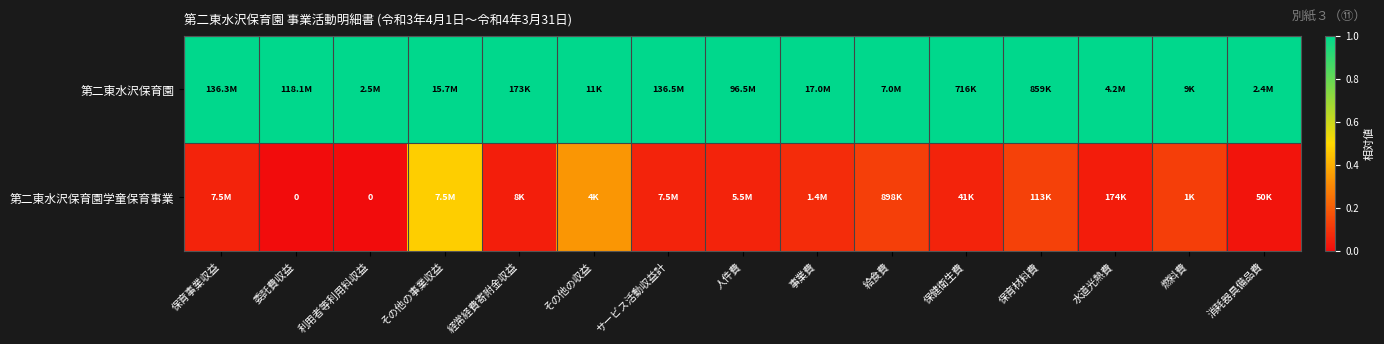

At how many categories does at least one series exceed 0?

15